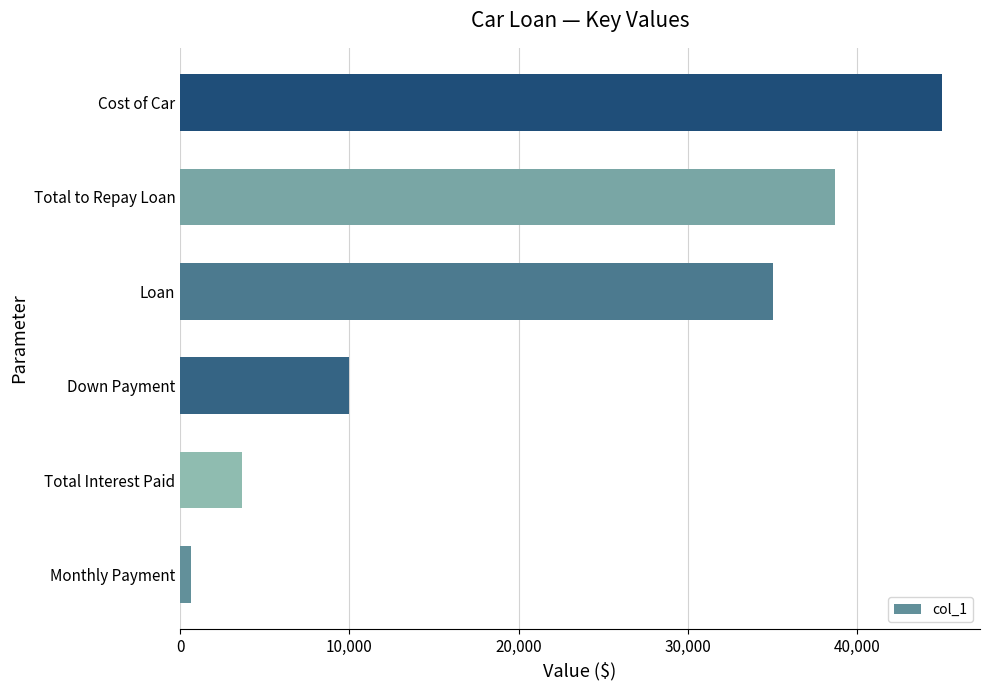

How many distinct data groups are displayed?

1